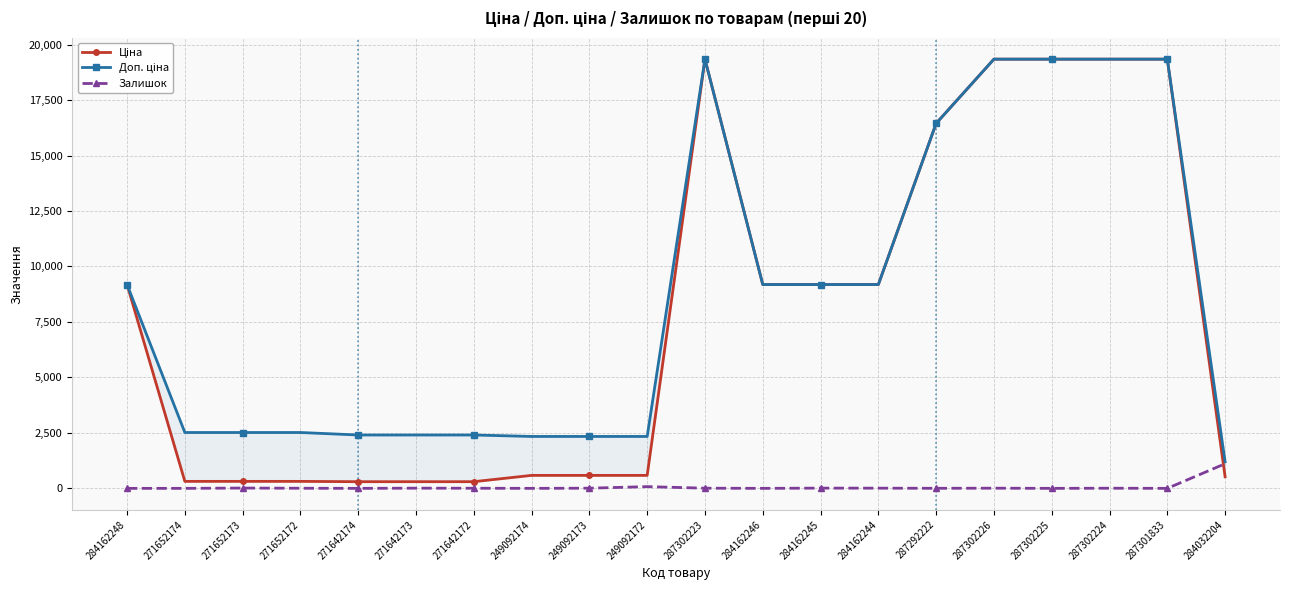

What is the value of the Доп. ціна point at the 19th from the left?

19343.1